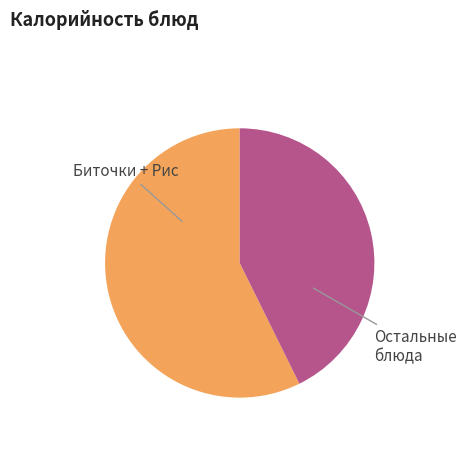

Is there any slice that represents more than half of the pie?

Yes